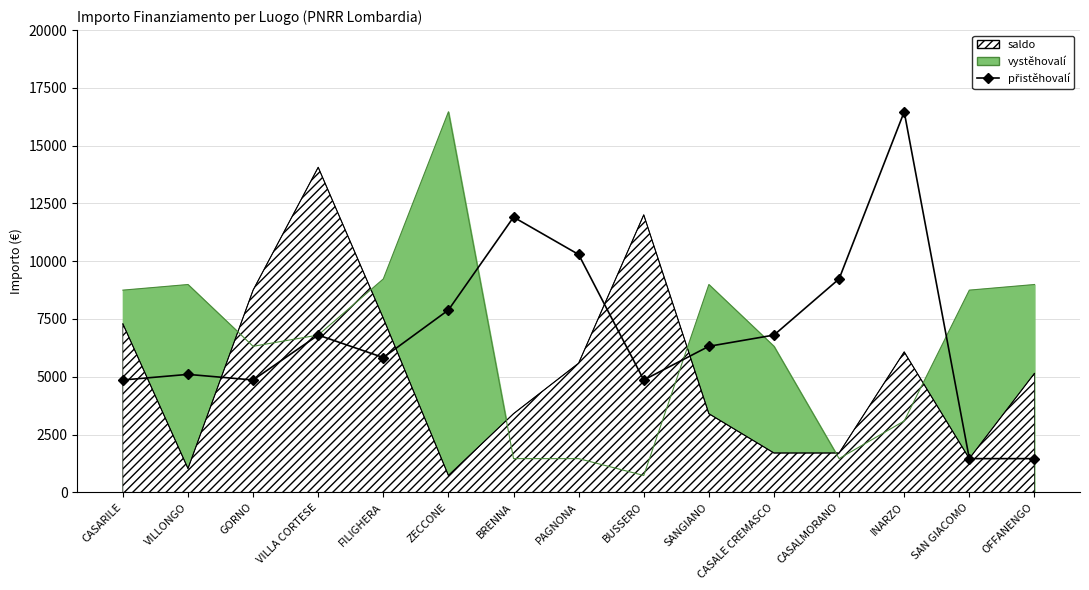

What is the sum of all values?

104140